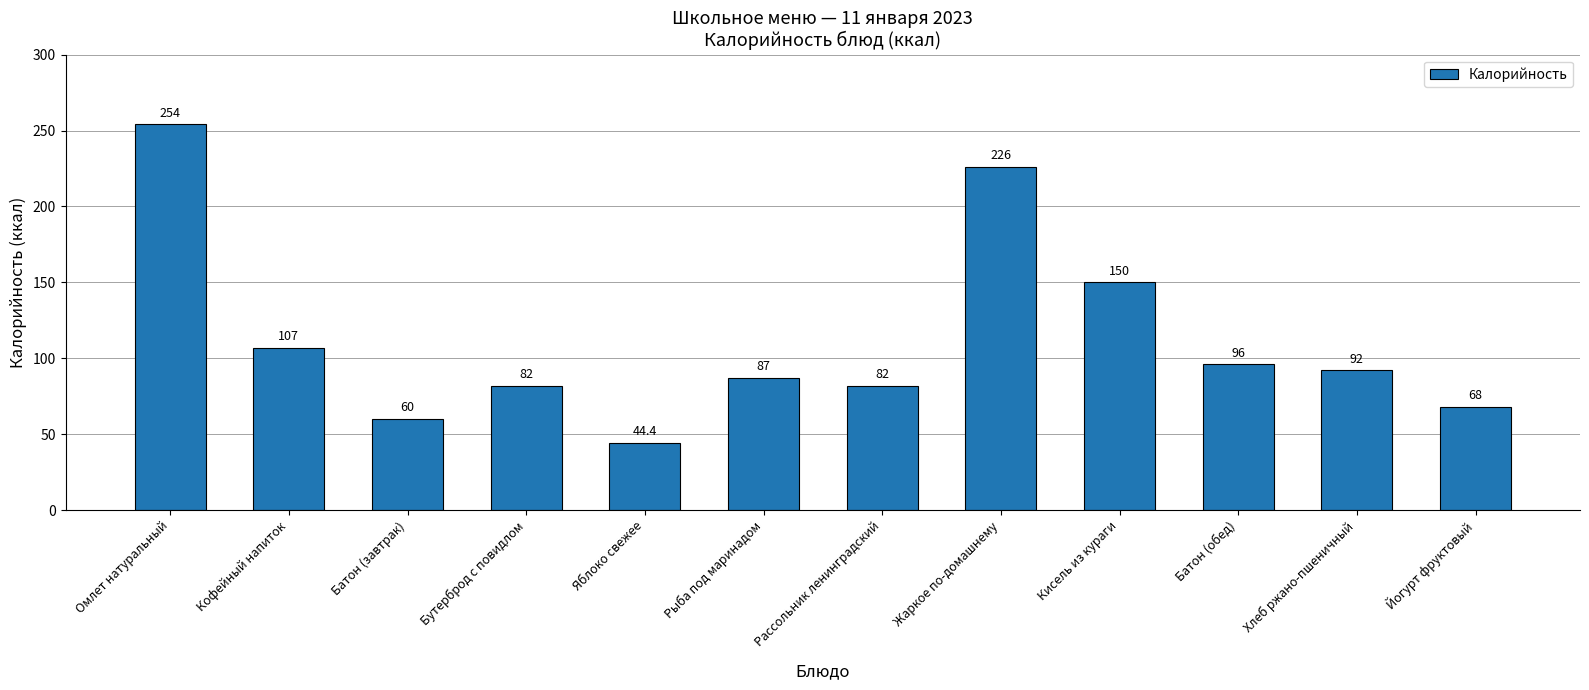

What is the ratio of the value at Рыба под маринадом to the value at Рассольник ленинградский?

1.1